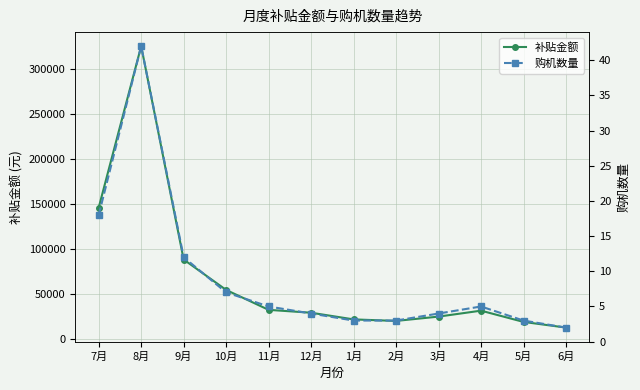

Which series has the widest spread of values?

补贴金额